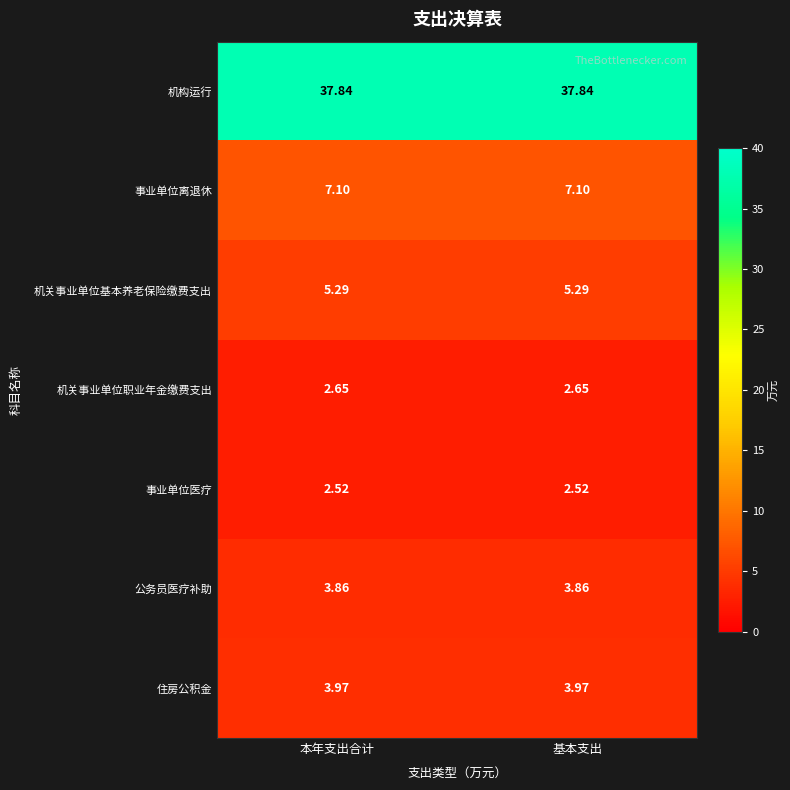

Which series has the largest total across all categories?

机构运行